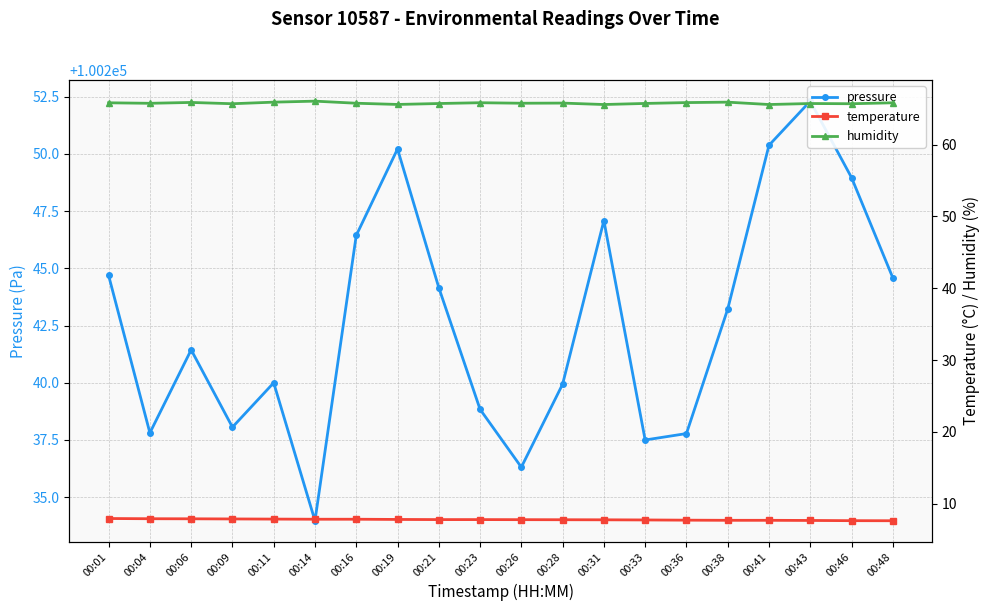

What is the value of the pressure point at the 16th from the left?

100243.2